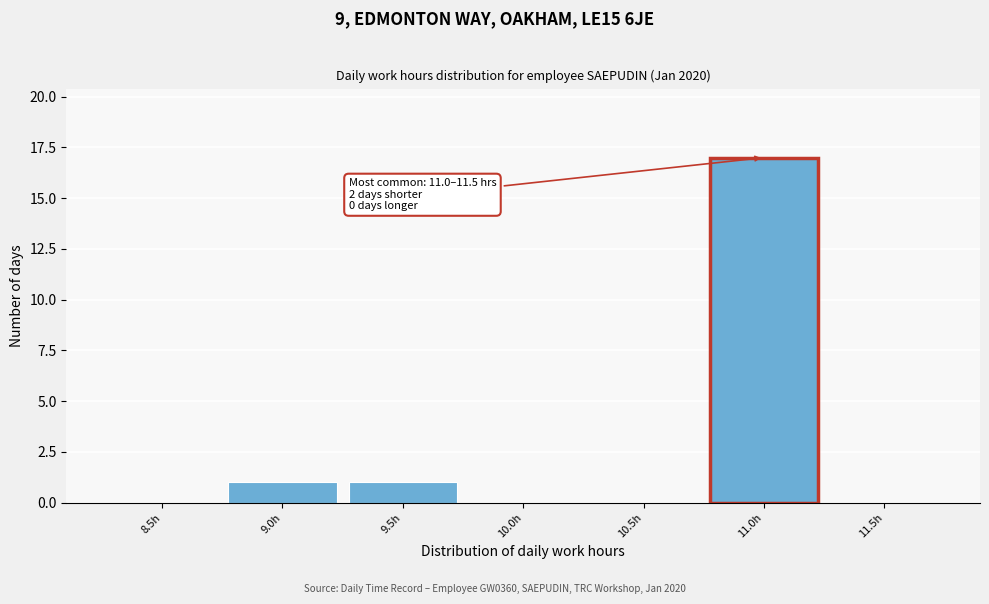

Reading right to left, what are all the values shown in this chart?

11.5h=0	11.0h=17	10.5h=0	10.0h=0	9.5h=1	9.0h=1	8.5h=0